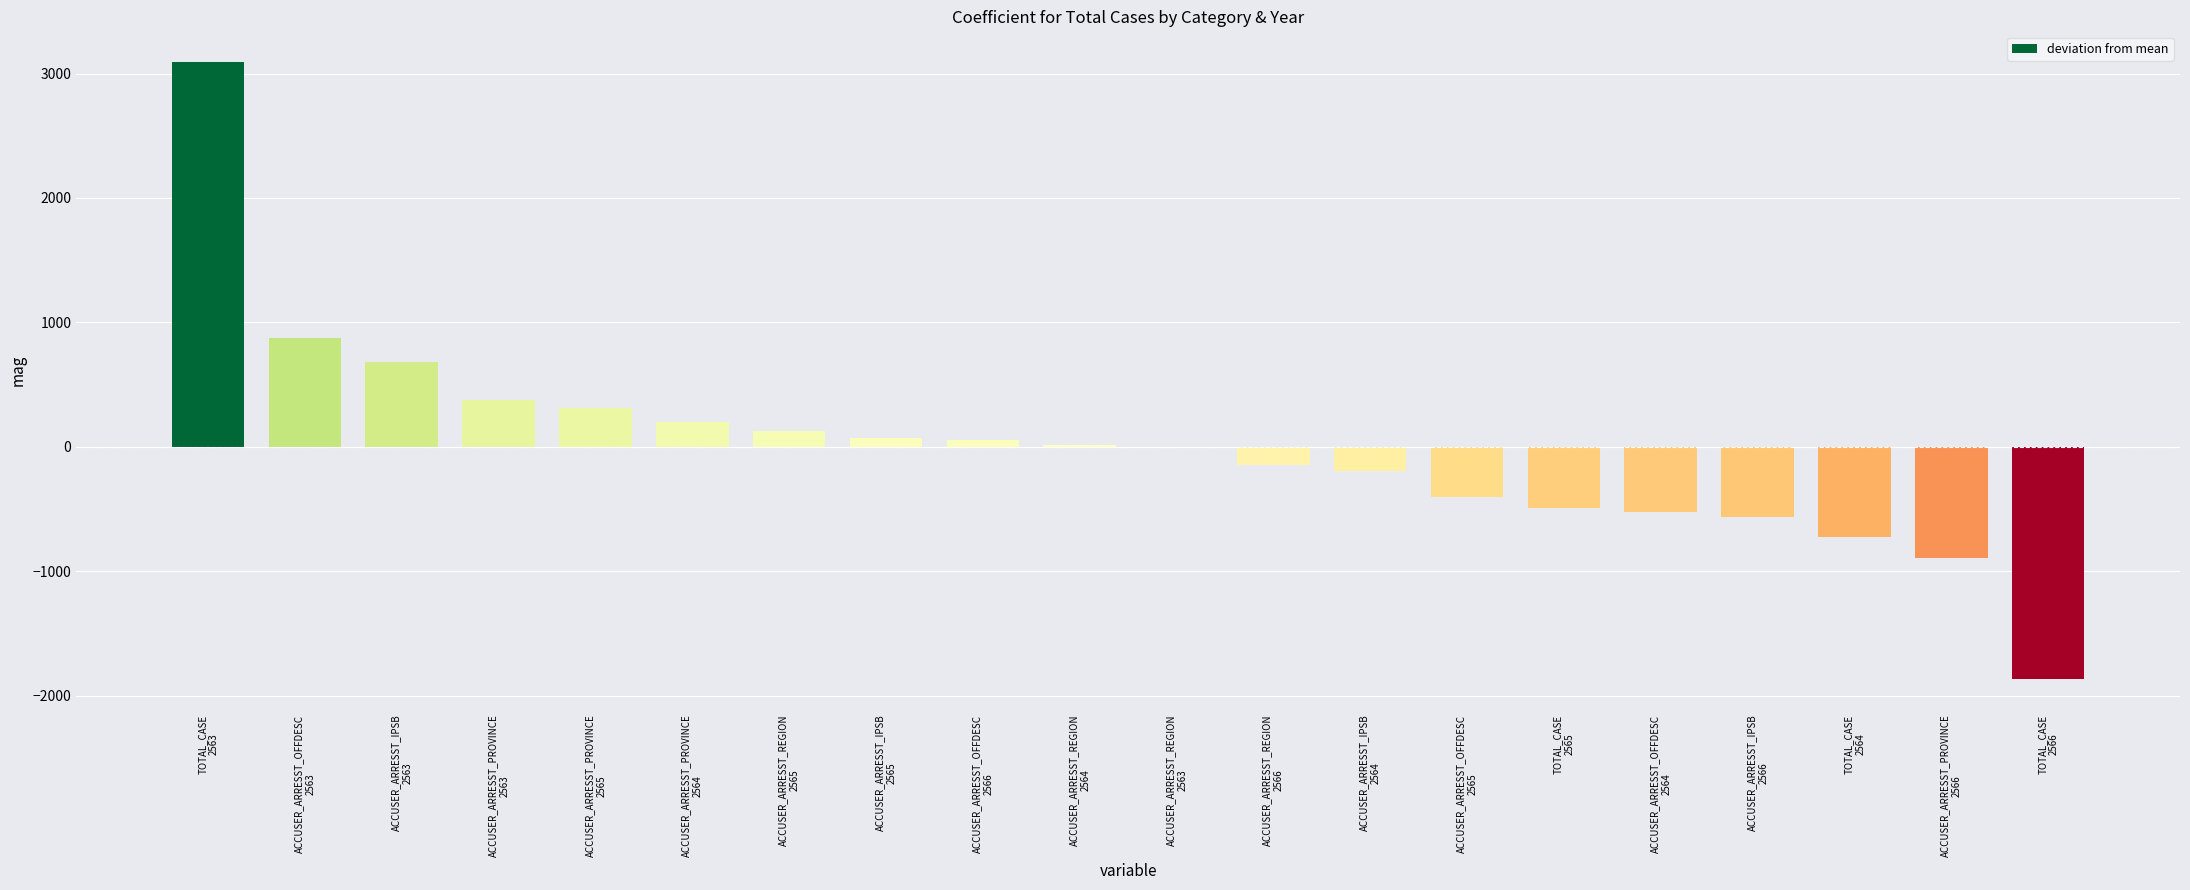

The chart shows a value of -2870.2 at TOTAL_CASE
2566. True or false?

False